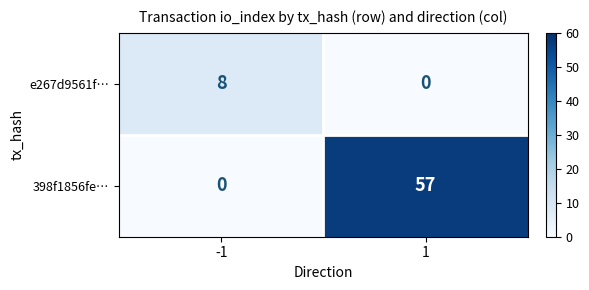

List the series in order of their peak value, lowest first.

e267d9561f…, 398f1856fe…